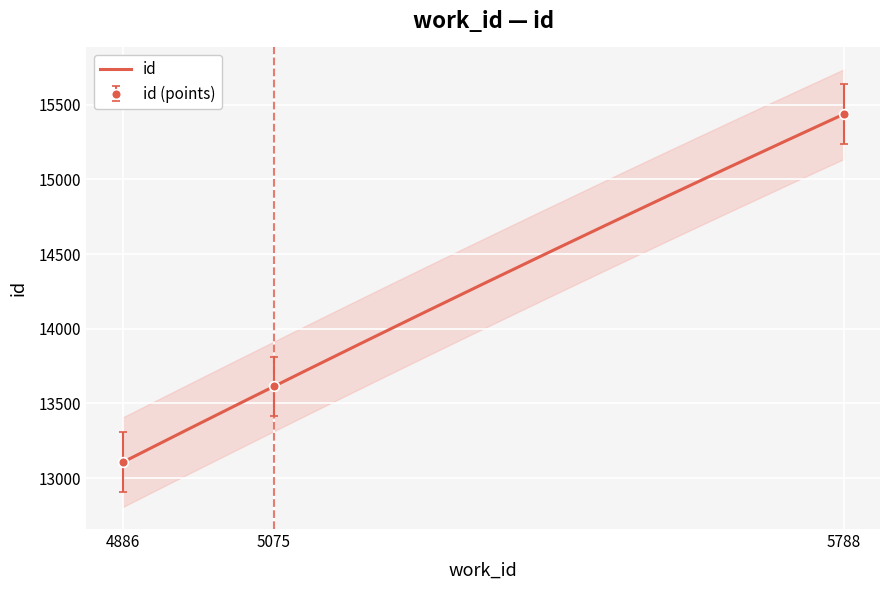

Reading left to right, extract all data points from this chart.

4886=13105	5075=13613	5788=15437